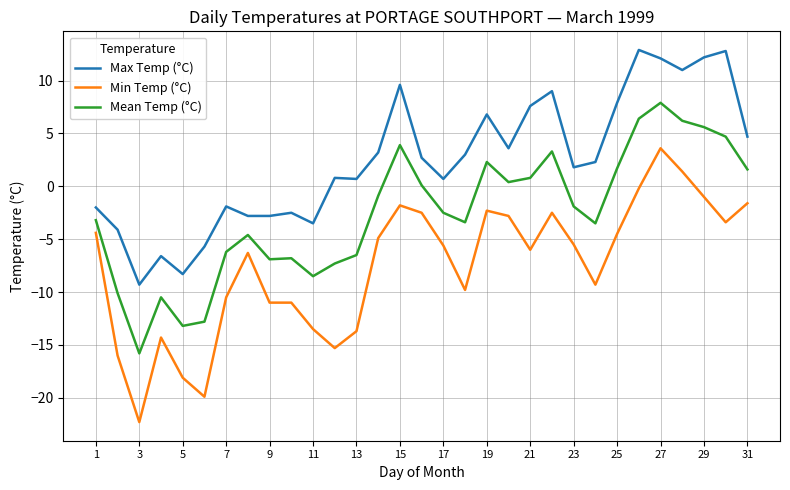

What is the greatest value displayed?

12.9